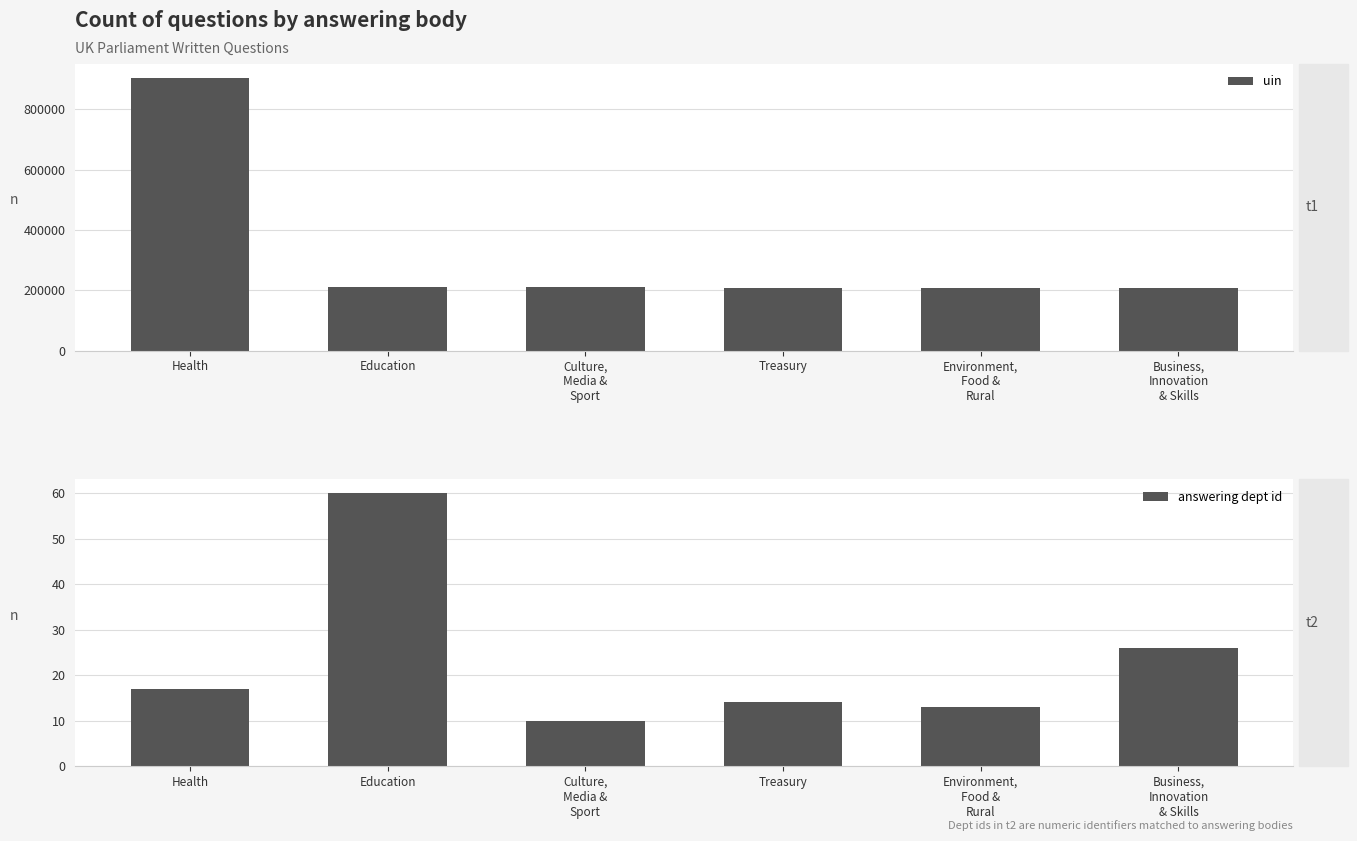

What is the difference between the maximum and minimum values in the answering dept id series?

50